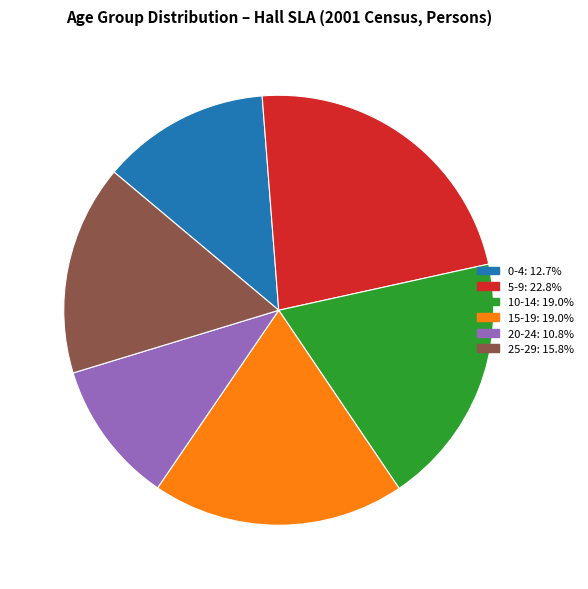

Does 10-14 represent more than half of the total?

No